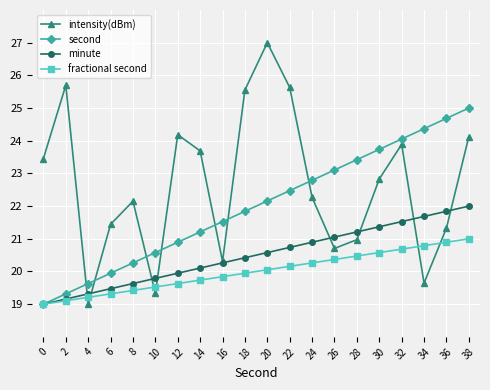

Where is intensity(dBm) nearest to the value 23?

30